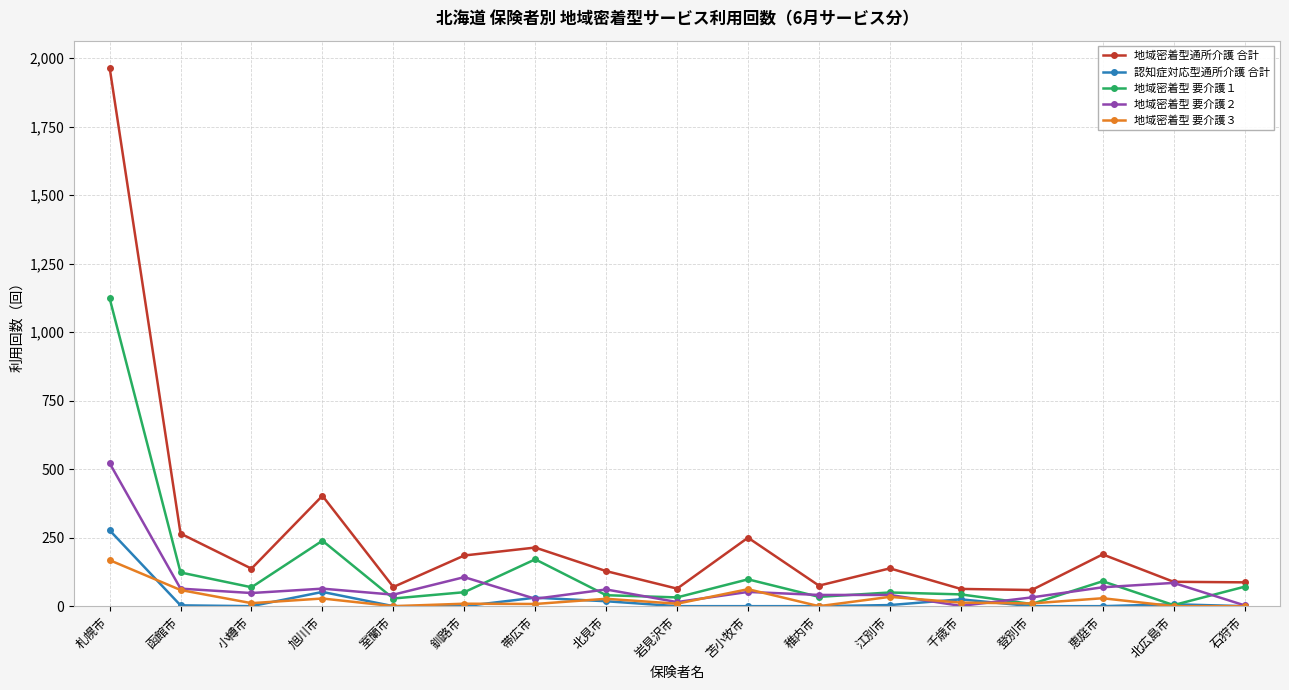

What is the difference between the maximum and minimum values in the 地域密着型 要介護１ series?

1120